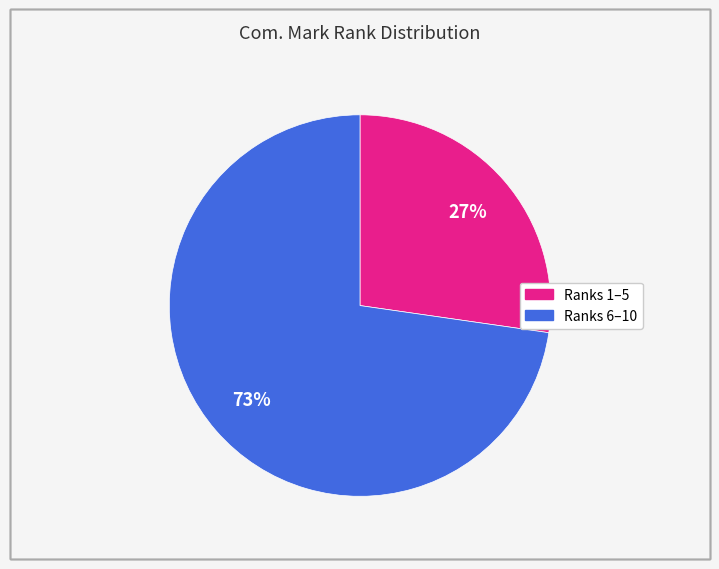

To the nearest percent, what is the average slice percentage?

50%